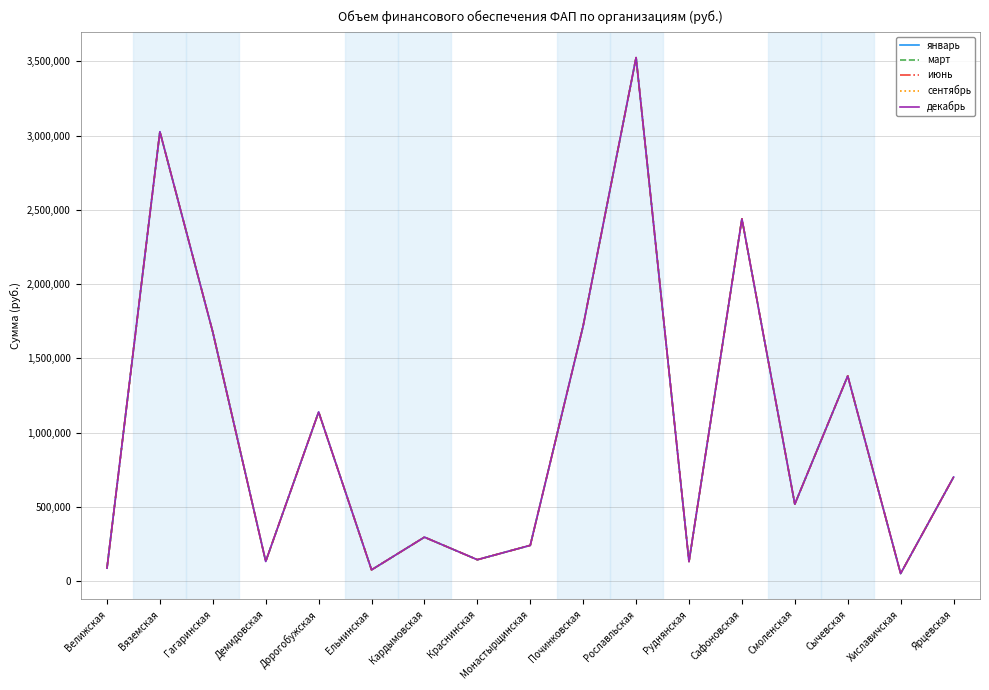

Rank the categories by март value from highest to lowest.

Рославльская, Вяземская, Сафоновская, Починковская, Гагаринская, Сычевская, Дорогобужская, Ярцевская, Смоленская, Кардымовская, Монастырщинская, Краснинская, Демидовская, Руднянская, Велижская, Ельнинская, Хиславичская